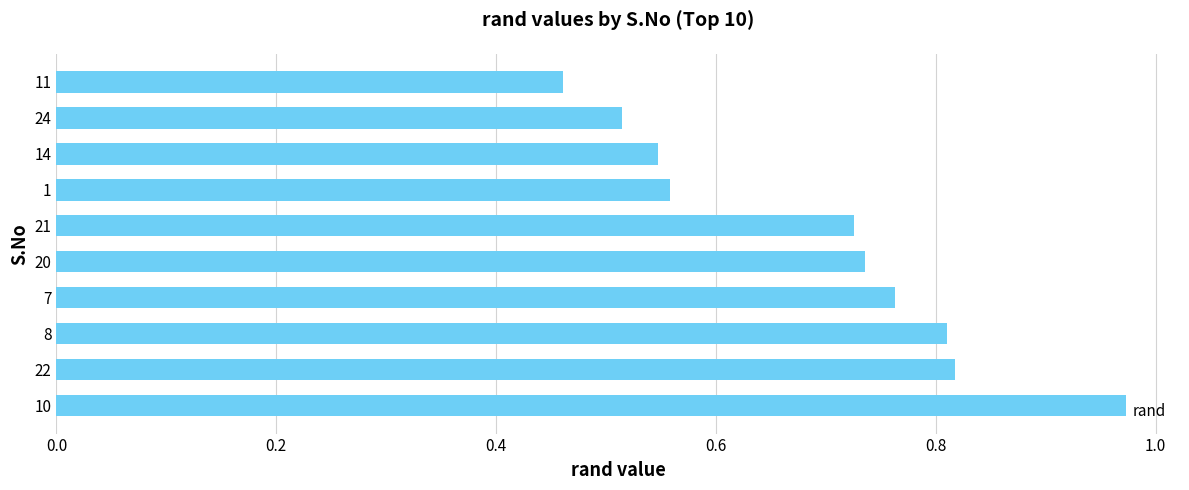

How many bars are there in total?

10